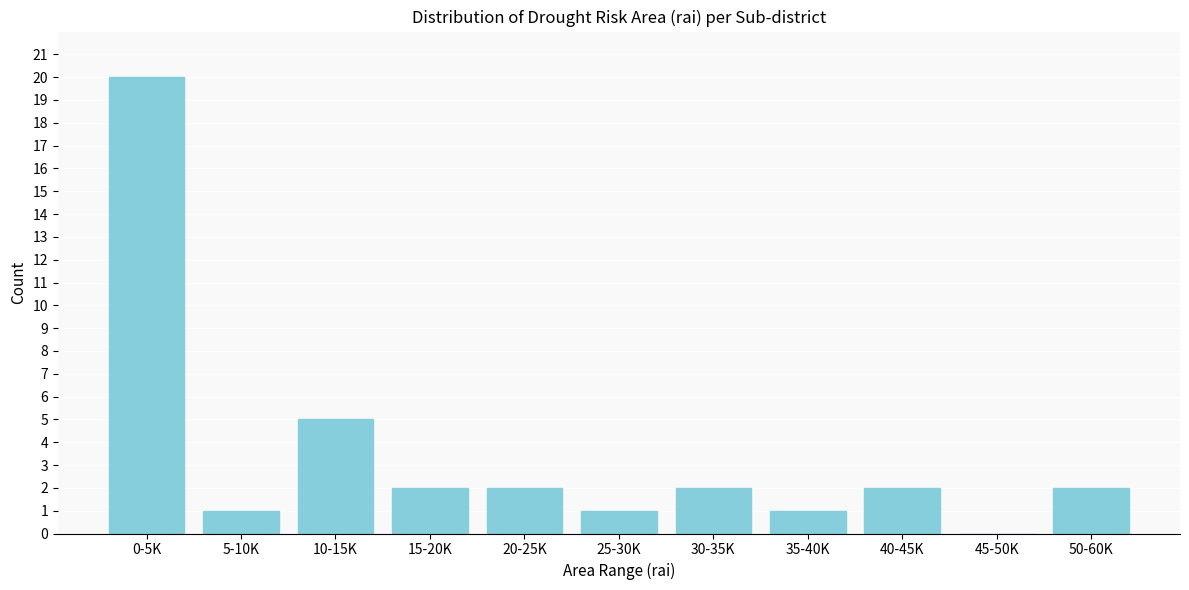

Reading right to left, transcribe all the data shown in this chart.

50-60K=2	45-50K=0	40-45K=2	35-40K=1	30-35K=2	25-30K=1	20-25K=2	15-20K=2	10-15K=5	5-10K=1	0-5K=20